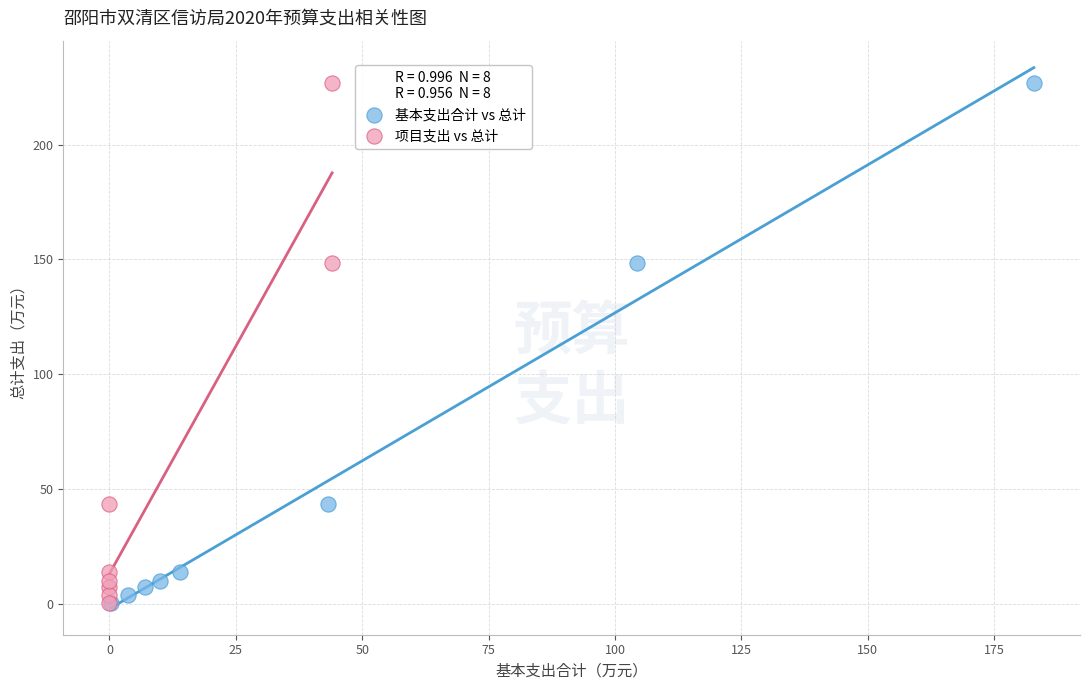

What are all the series names shown in the legend?

基本支出合计 vs 总计, 项目支出 vs 总计